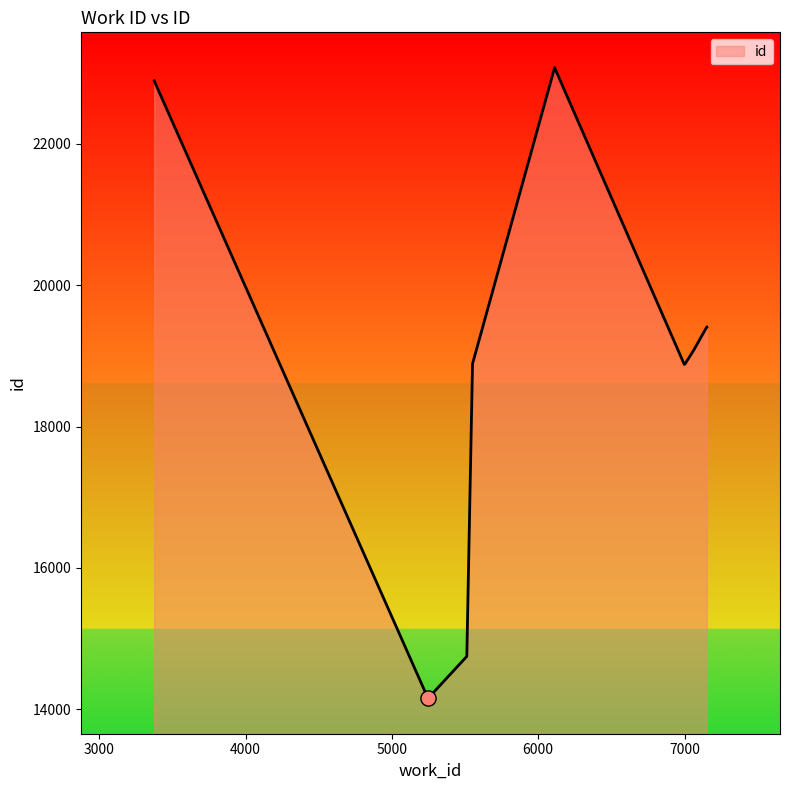

What is the smallest value displayed?

14155